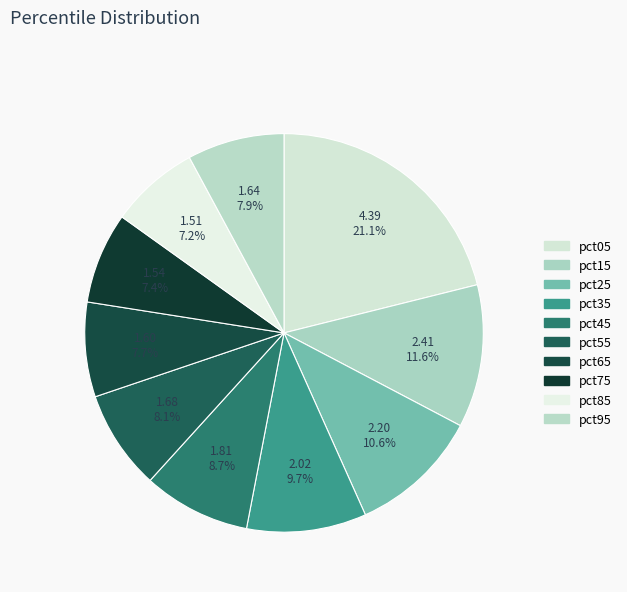

Rank the categories by value from highest to lowest.

pct05, pct15, pct25, pct35, pct45, pct55, pct95, pct65, pct75, pct85